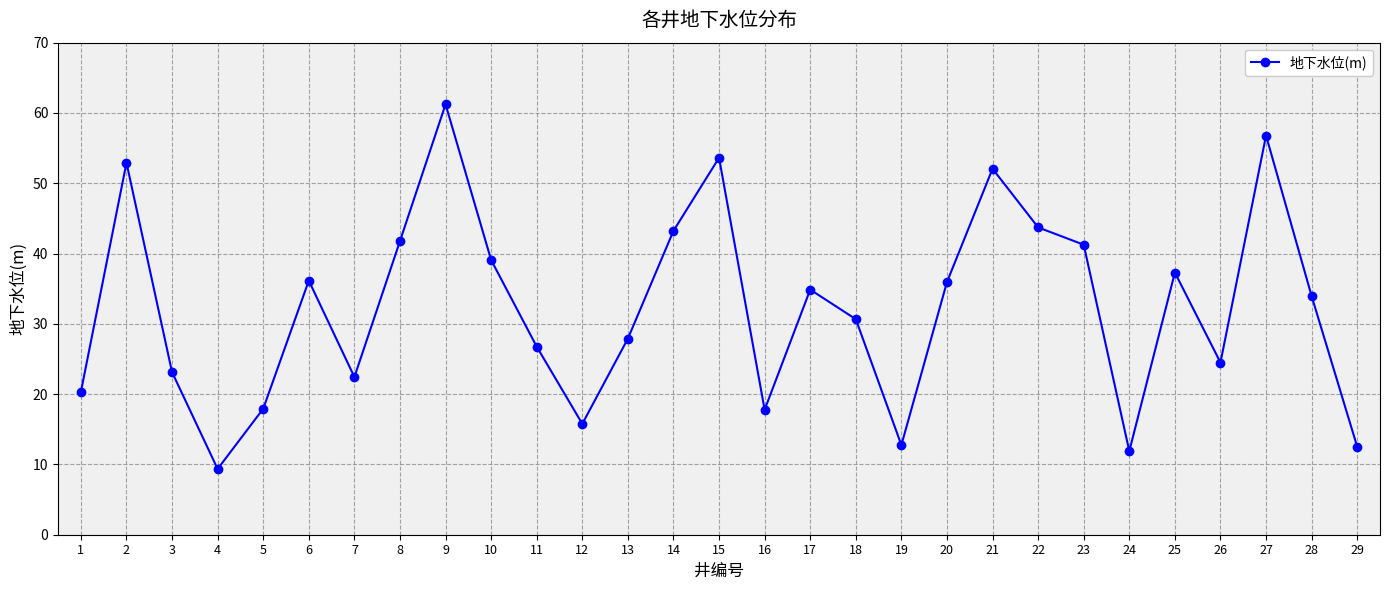

True or false: the data shows 28.5 at 22.

False